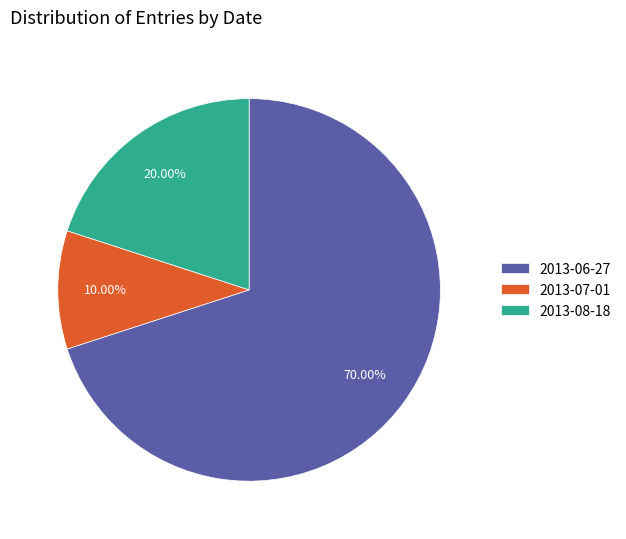

Is there a majority slice in this chart?

Yes